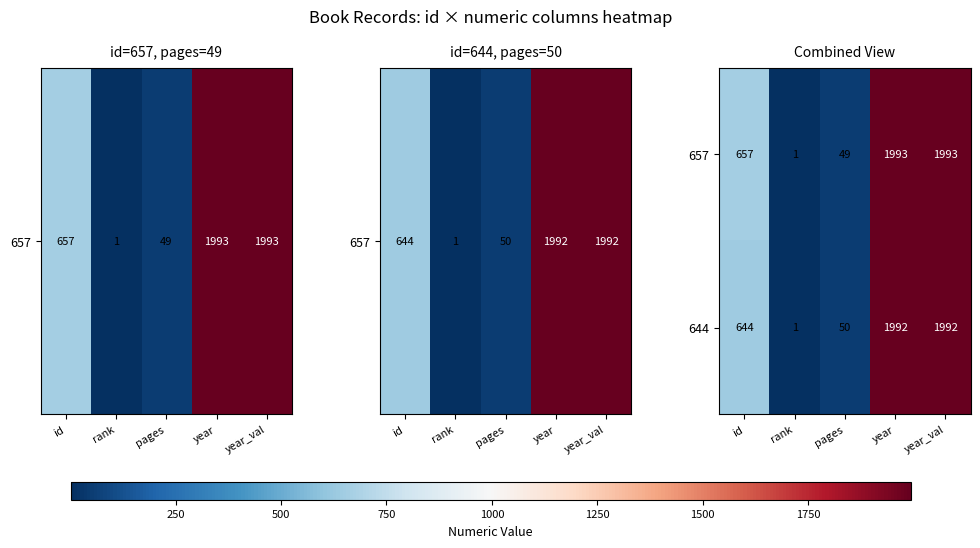

Rank the series at pages from highest to lowest value.

644, 657